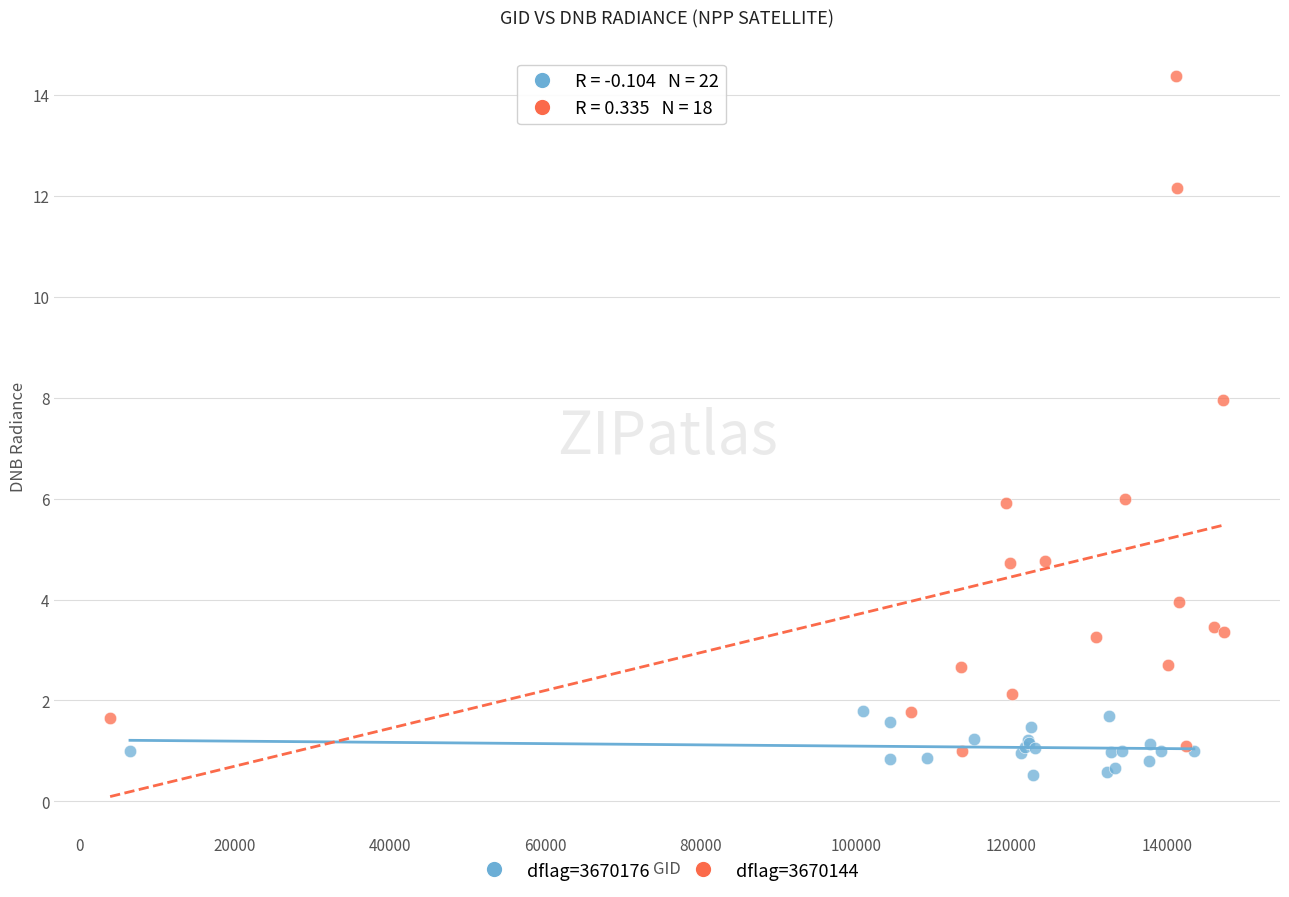

Which series has the widest spread of Y values?

dflag=3670144